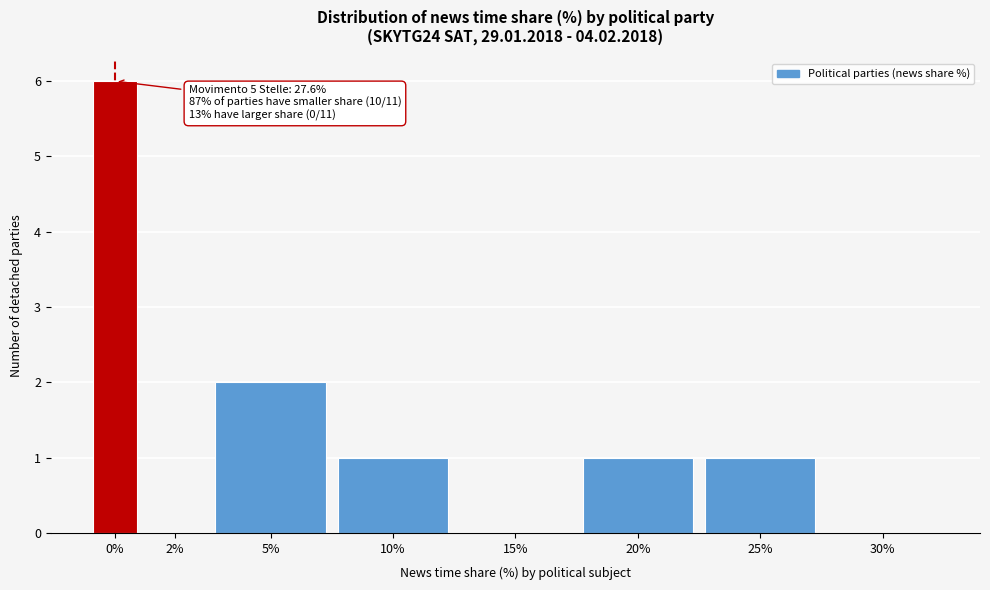

Reading left to right, extract all data points from this chart.

0%=6	2%=0	5%=2	10%=1	15%=0	20%=1	25%=1	30%=0